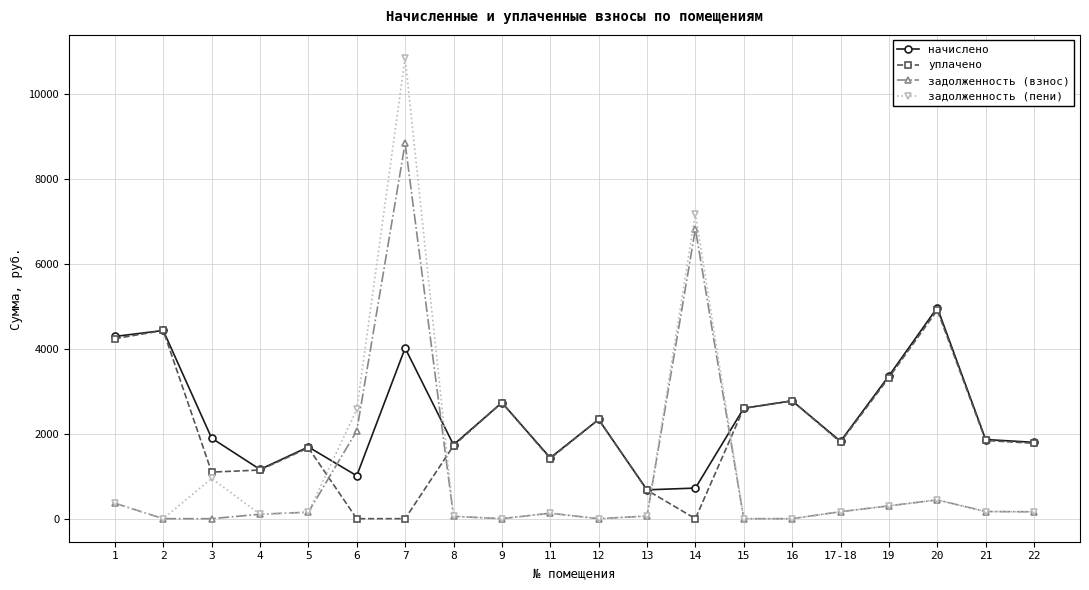

What is the value of the начислено point at the 16th from the left?

1821.6